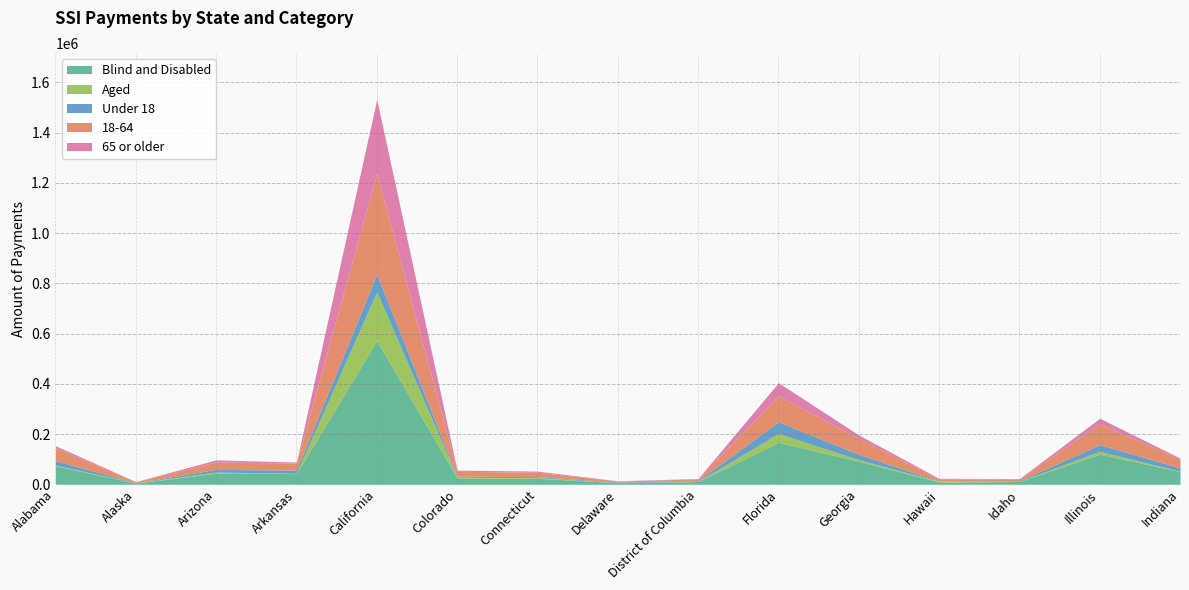

At which label does Aged reach its peak?

California